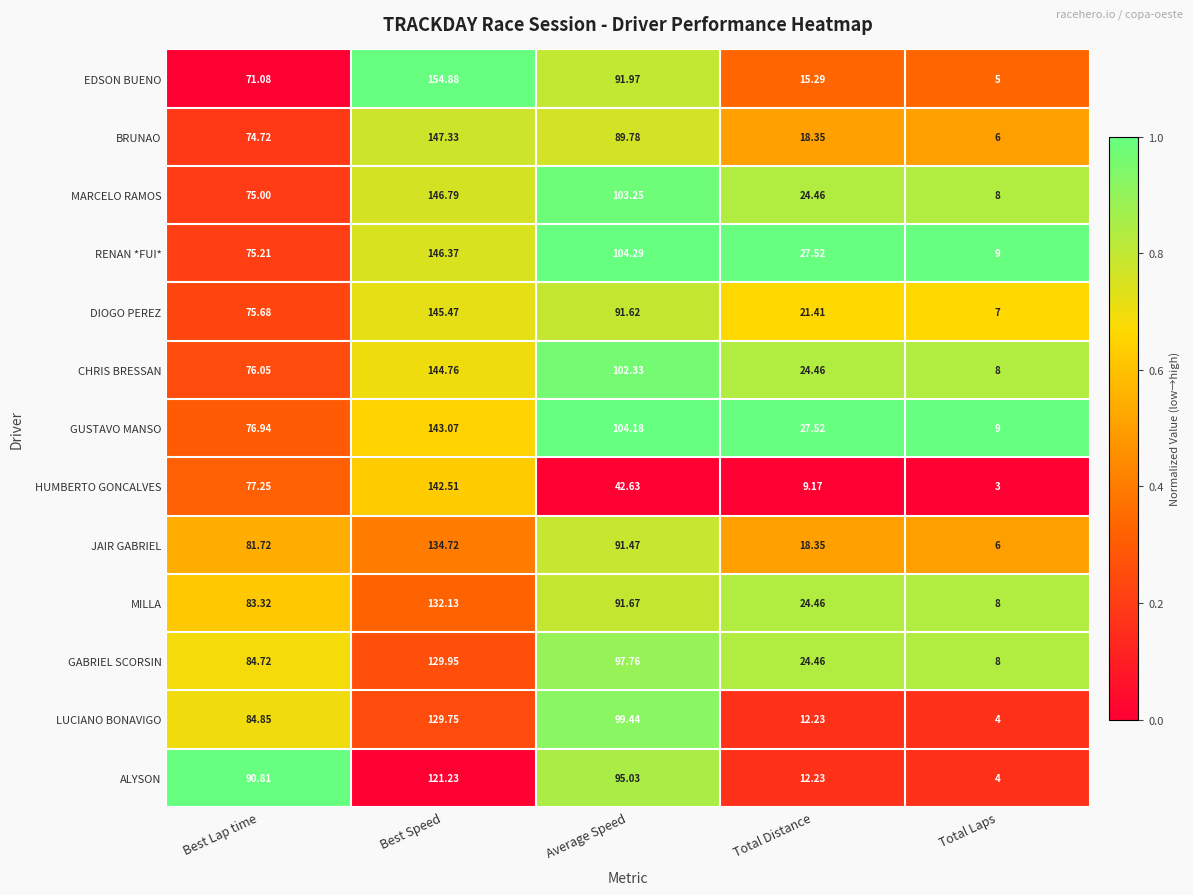

Between Best Lap time and Average Speed, which series saw the biggest shift?

HUMBERTO GONCALVES